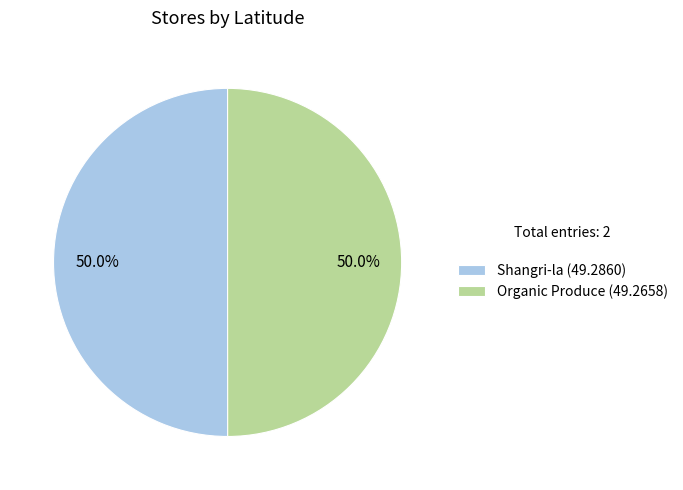

Is it true that Organic Produce is 59% of the pie?

False